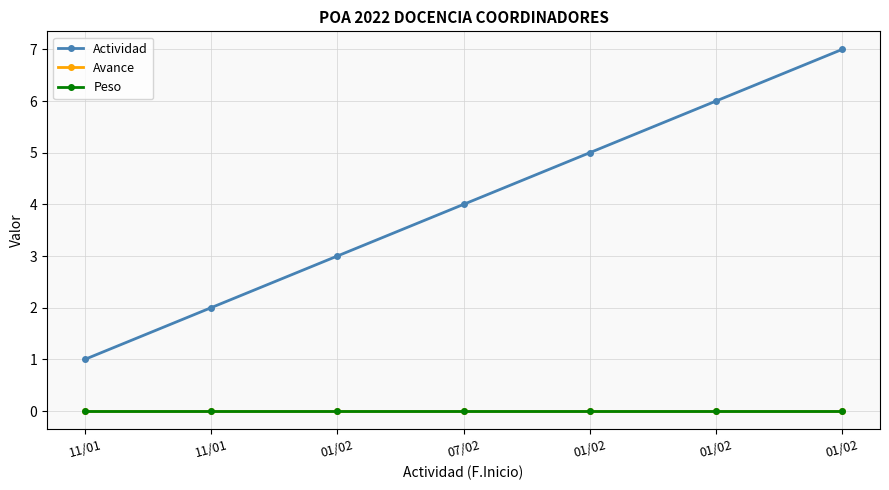

How many lines are shown in the chart?

3